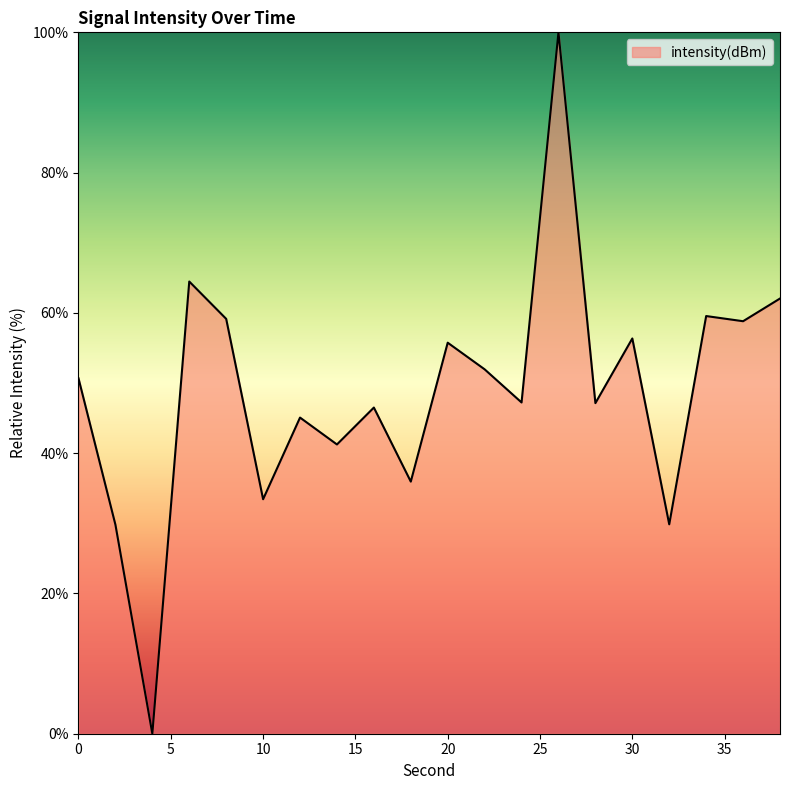

True or false: the data has more than 1 interior local peaks.

True